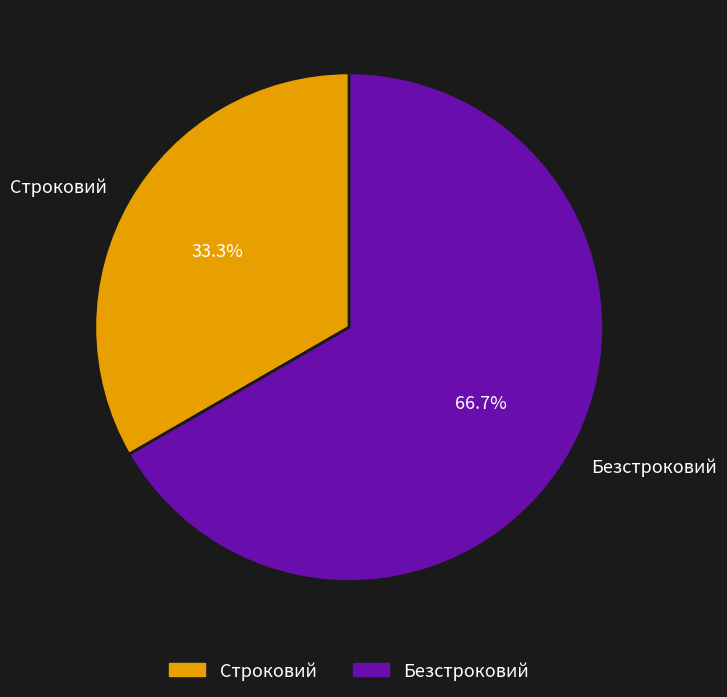

What percentage is NOT represented by Строковий?

66.7%